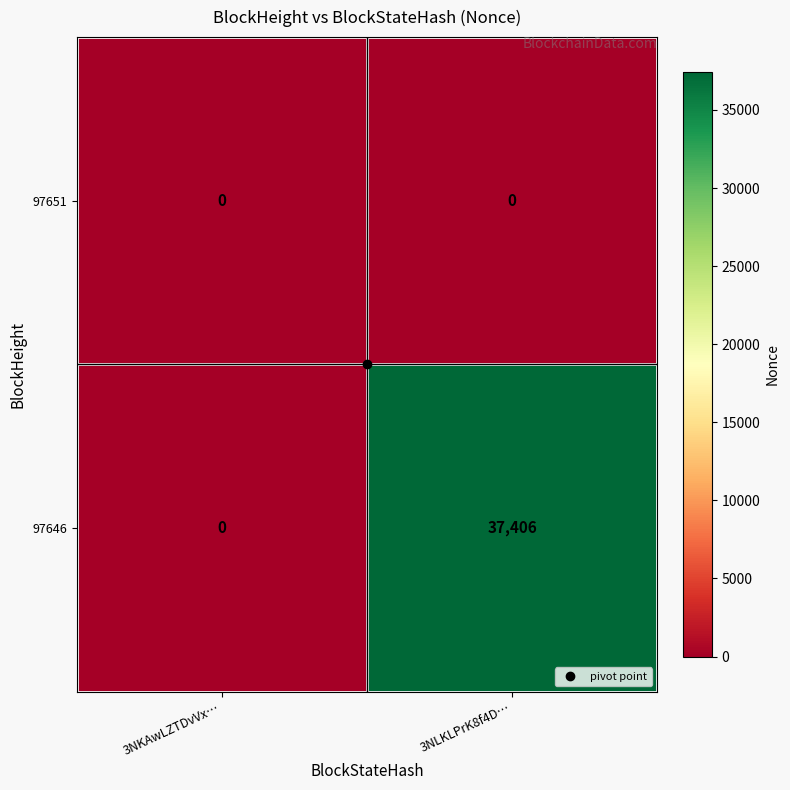

True or false: 97651 has a value of 0 at 3NLKLPrK8f4D….

True